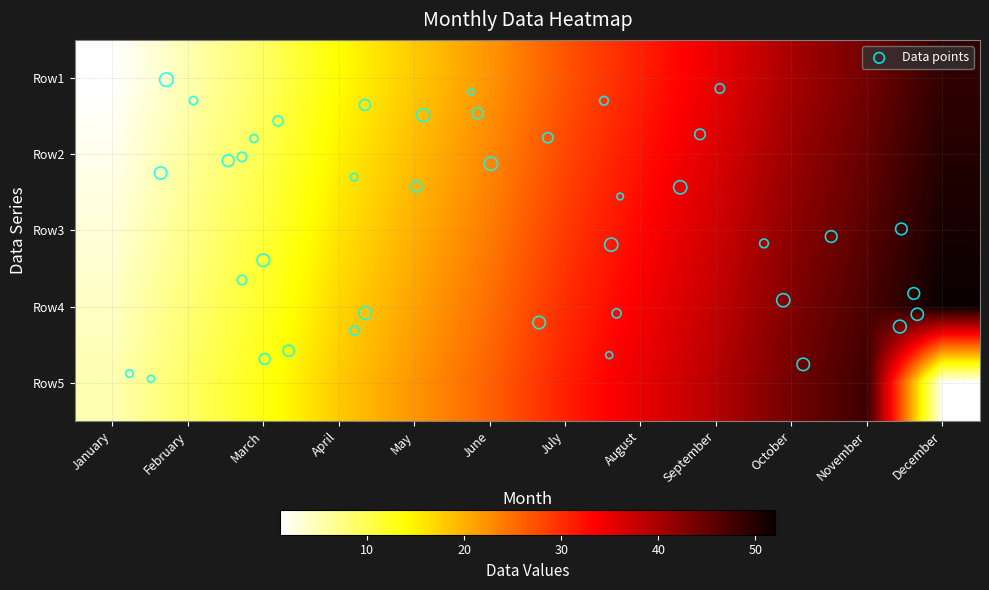

At which label is Row2 closest to 26?

July